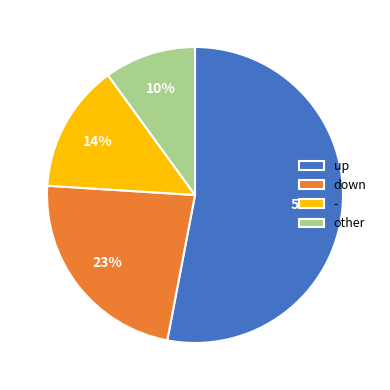

How many slices are in this pie chart?

4